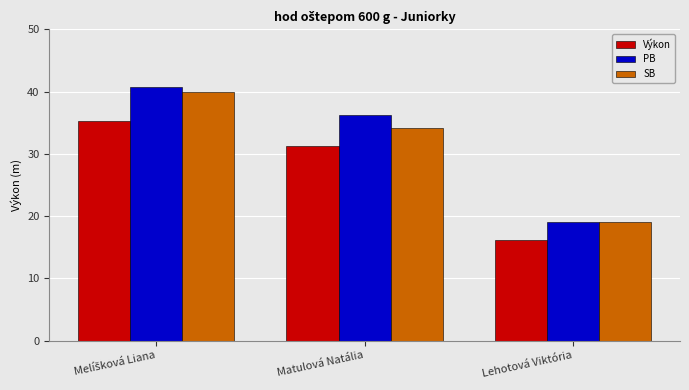

Where is Výkon nearest to the value 25?

Matulová Natália